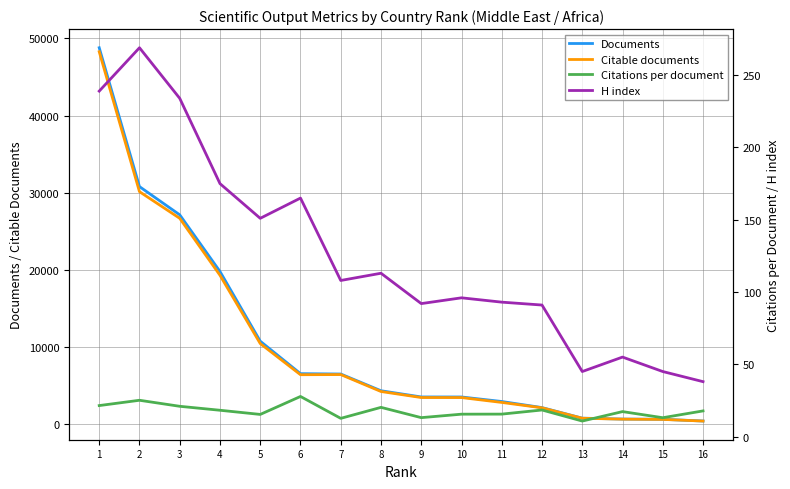

List the labels in order of H index value, largest first.

2, 1, 3, 4, 6, 5, 8, 7, 10, 11, 9, 12, 14, 13, 15, 16